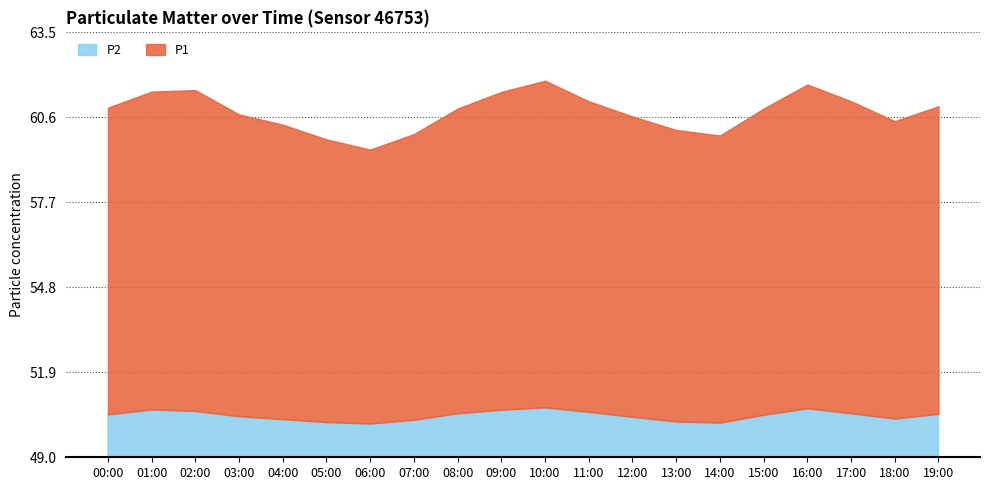

Which has a higher value, 08:00 or 13:00?

08:00